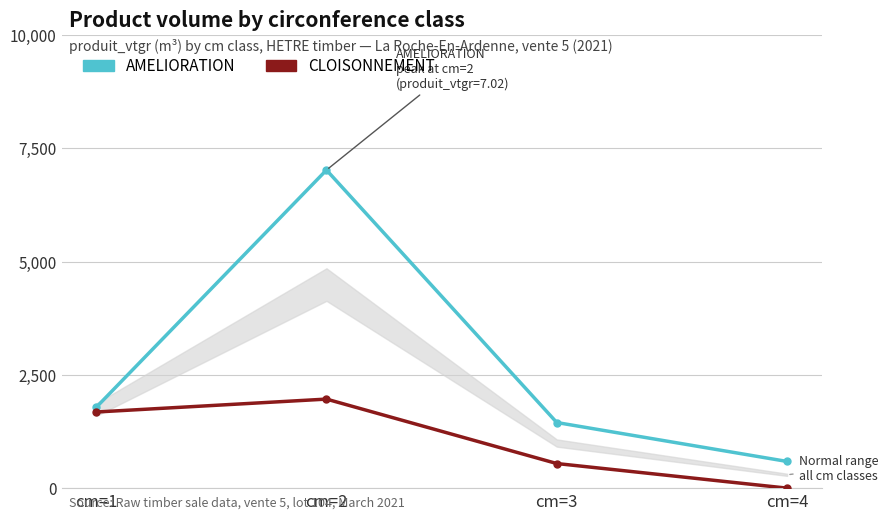

At how many categories does at least one series exceed 5440?

1